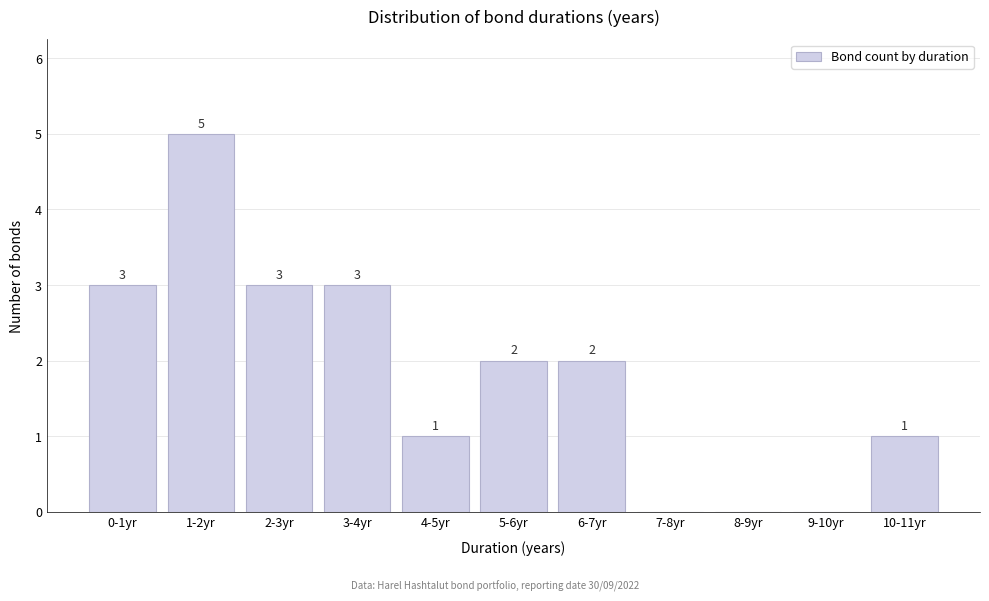

Reading left to right, transcribe all the data shown in this chart.

0-1yr=3	1-2yr=5	2-3yr=3	3-4yr=3	4-5yr=1	5-6yr=2	6-7yr=2	7-8yr=0	8-9yr=0	9-10yr=0	10-11yr=1